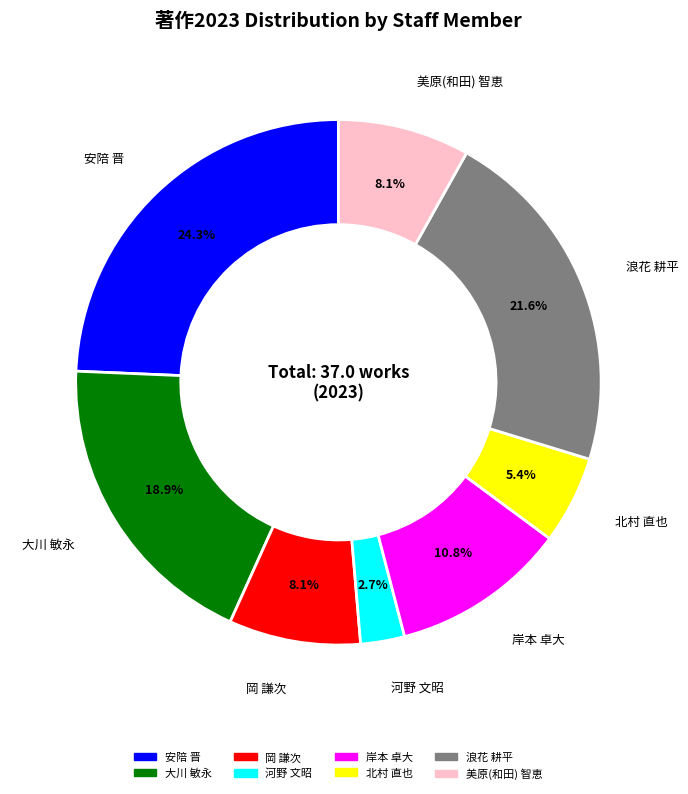

To the nearest percent, what portion does 美原(和田) 智恵 represent?

8%